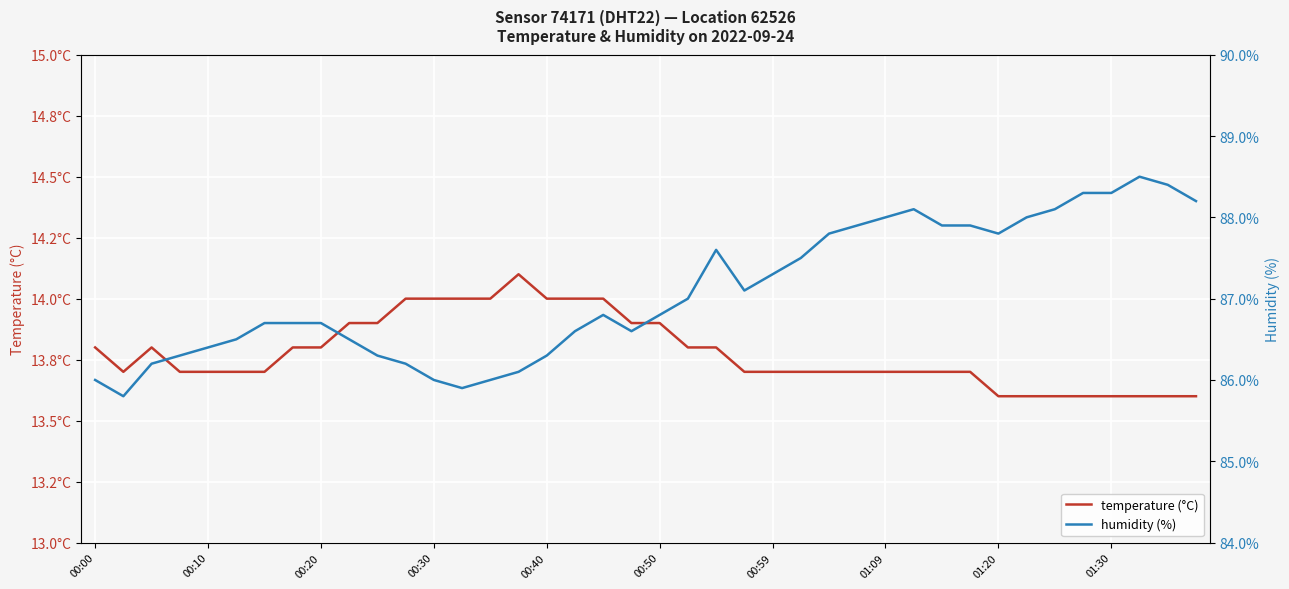

Count the number of categories in the chart.

40